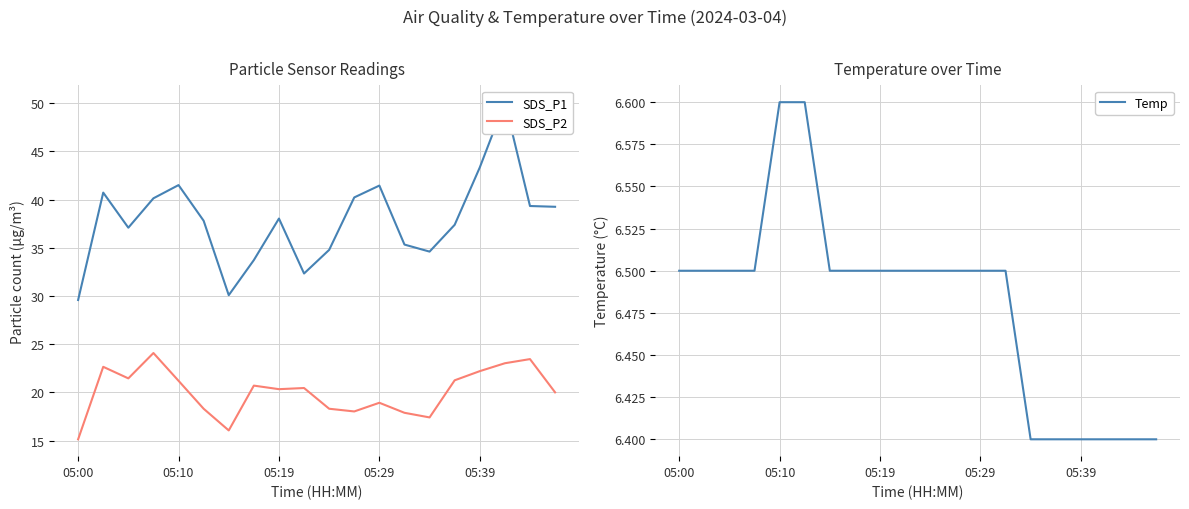

True or false: Temp and SDS_P1 cross at least once.

False